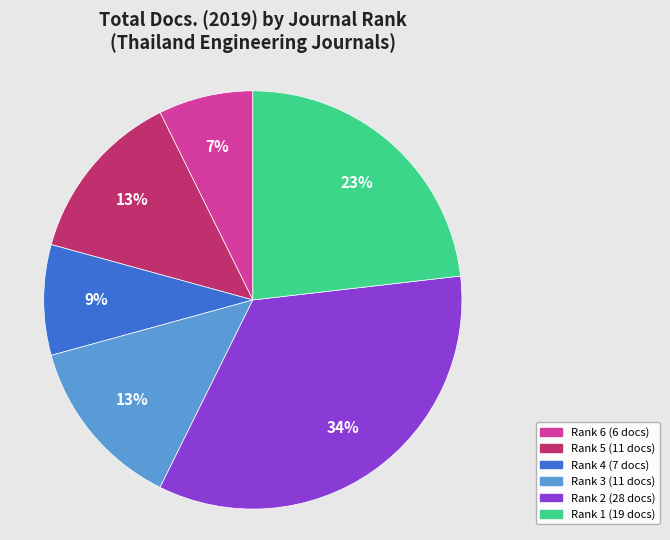

Is there a majority slice in this chart?

No